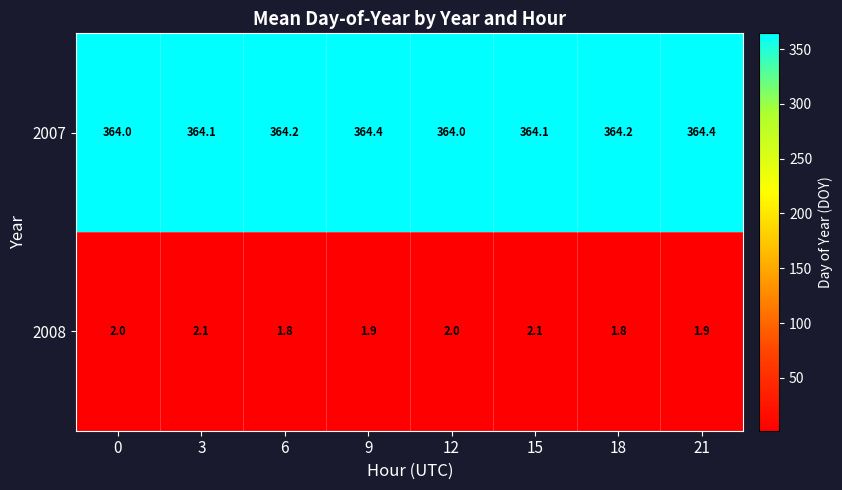

What is the maximum value for 2008?

2.1